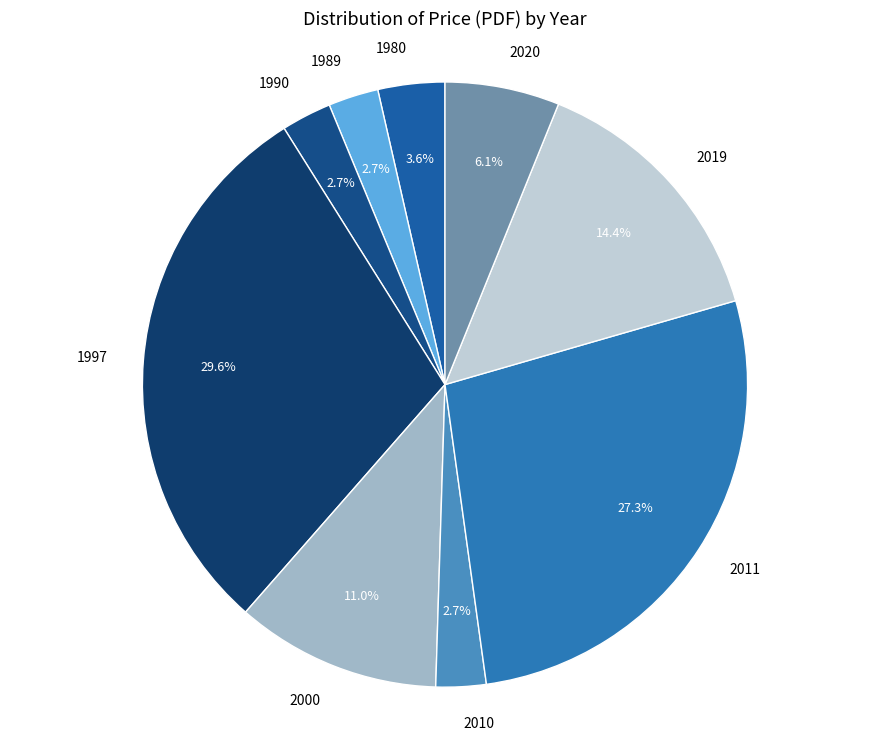

Is 2011 the majority of the pie?

No